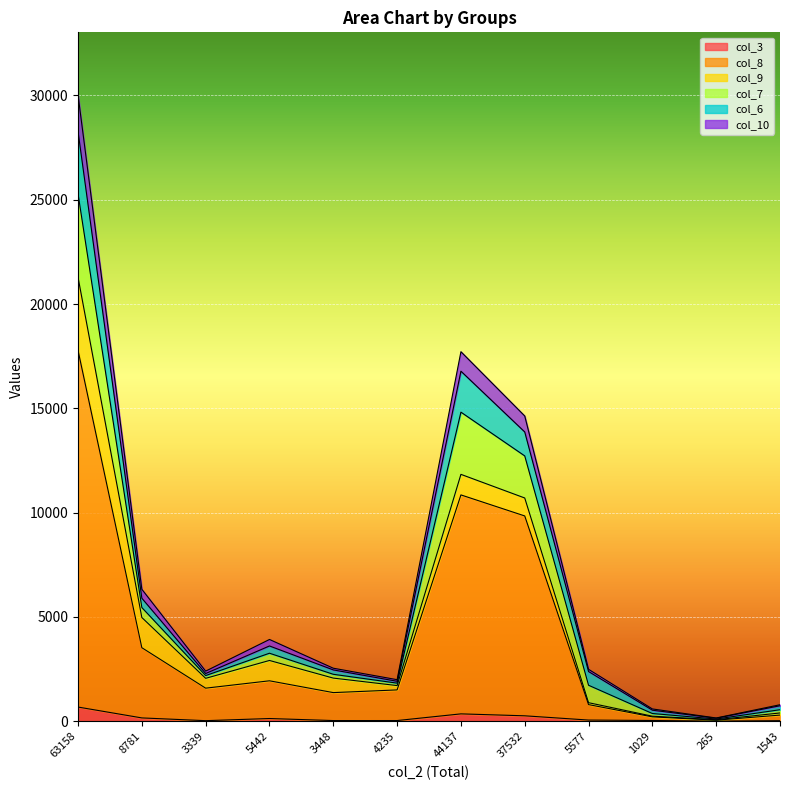

True or false: col_10 and col_3 cross at least once.

False